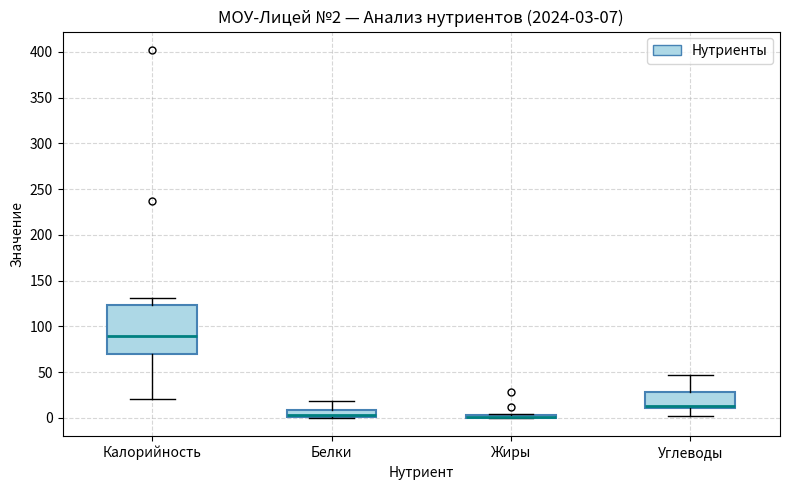

Comparing the boxes themselves (not the whiskers), which one is the tallest?

Калорийность